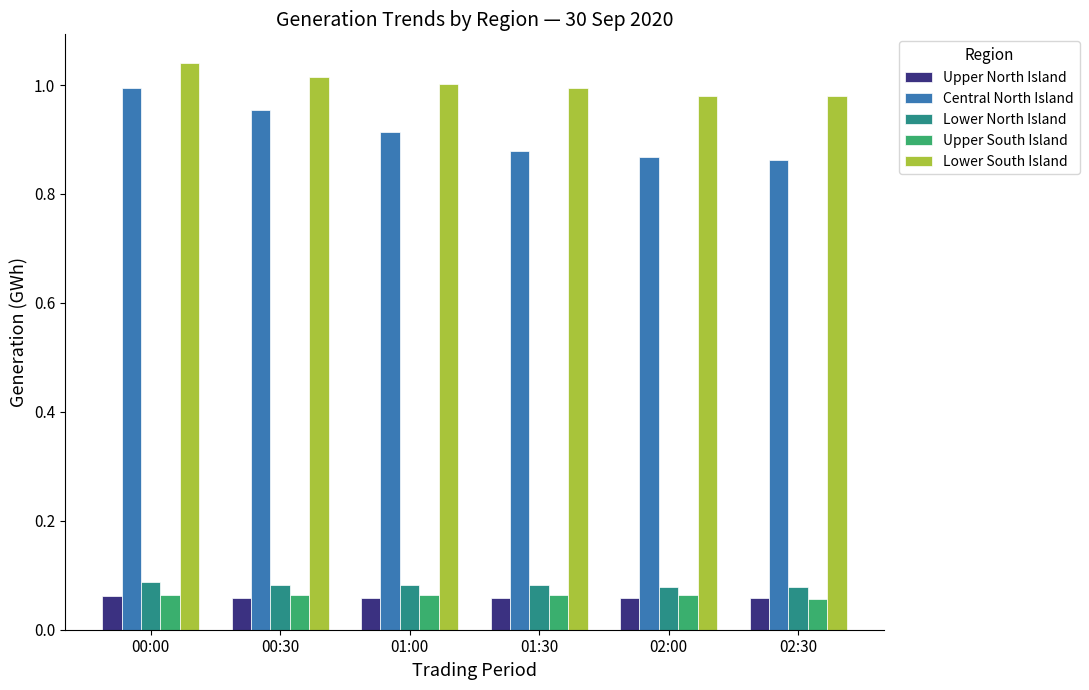

Which series has the widest spread of values?

Central North Island